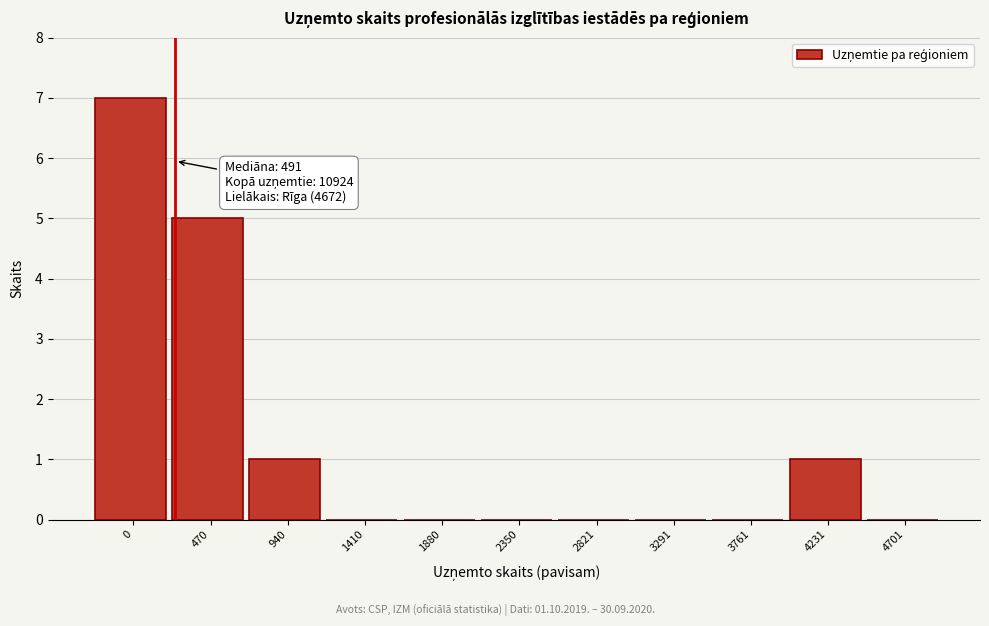

Reading left to right, list all the values displayed in this chart.

0=7	470=5	940=1	1410=0	1880=0	2350=0	2821=0	3291=0	3761=0	4231=1	4701=0